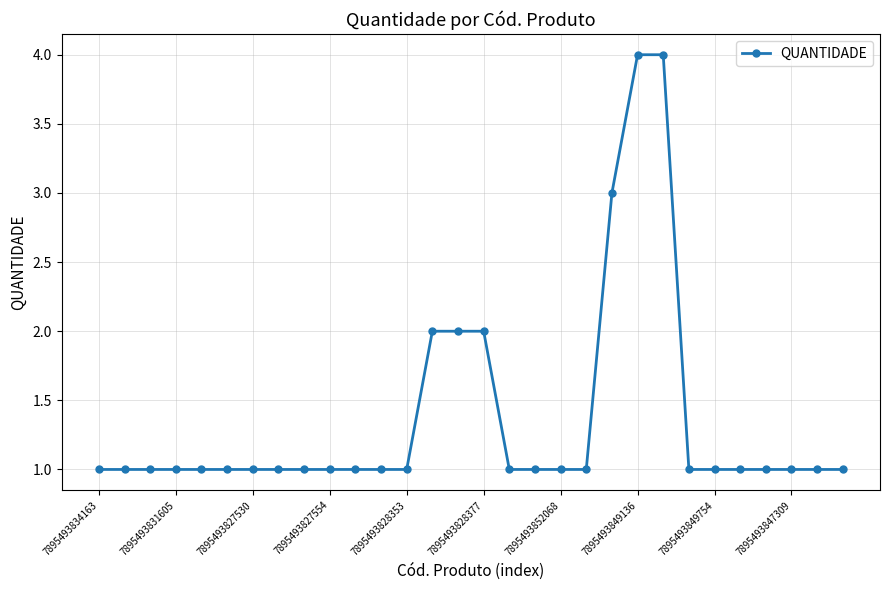

What is the minimum value shown in the chart?

1